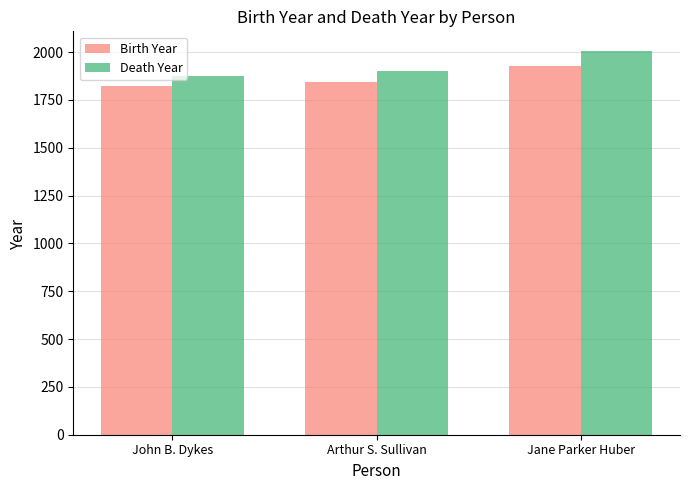

What is the difference between the highest and lowest values at Arthur S. Sullivan?

58